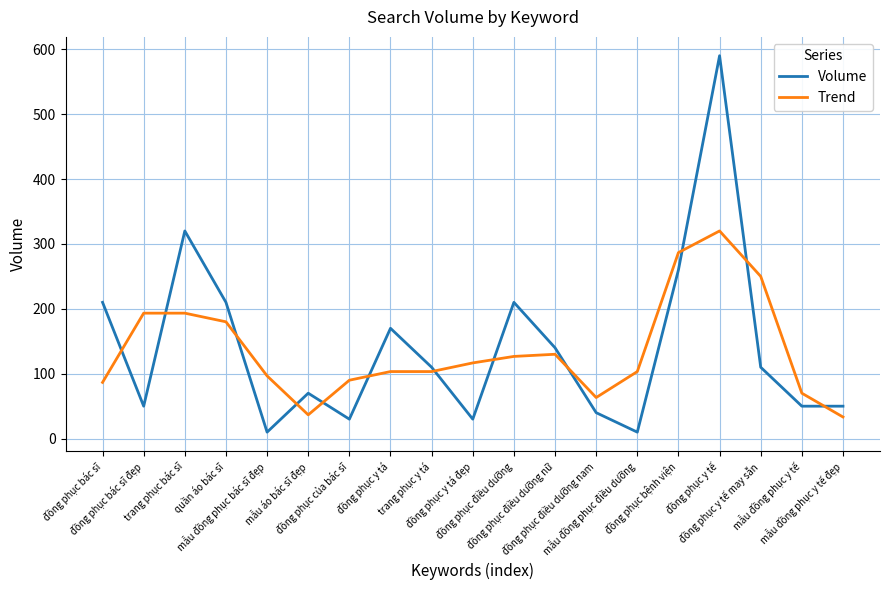

Reading right to left, transcribe all the data shown in this chart.

Volume: 50.0	50.0	110.0	590.0	260.0	10.0	40.0	140.0	210.0	30.0	110.0	170.0	30.0	70.0	10.0	210.0	320.0	50.0	210.0
Trend: 33.3	70.0	250.0	320.0	286.7	103.3	63.3	130.0	126.7	116.7	103.3	103.3	90.0	36.7	96.7	180.0	193.3	193.3	86.7